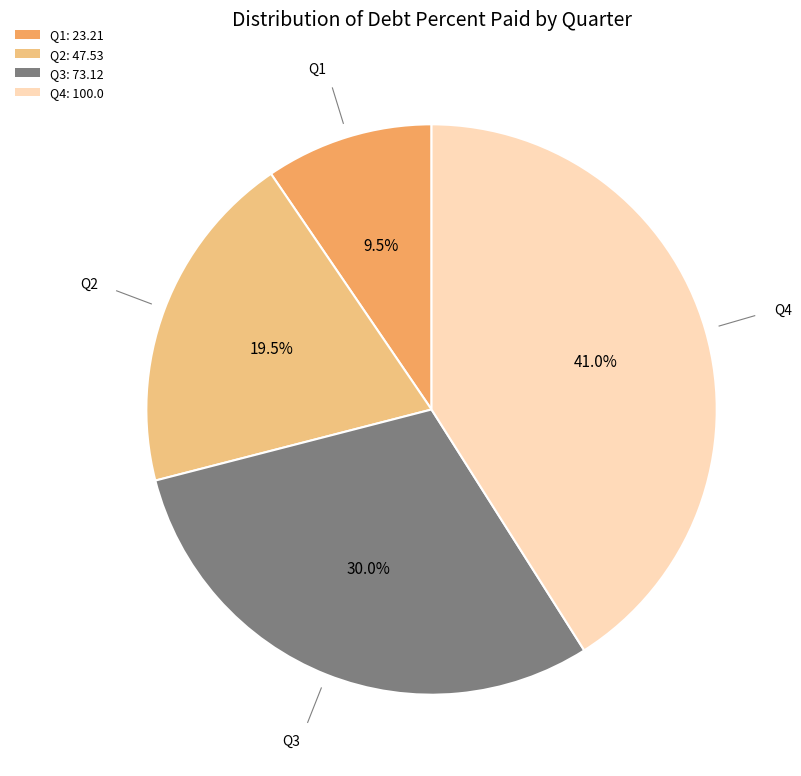

Rank the categories by value from highest to lowest.

Q4: 100.0, Q3: 73.12, Q2: 47.53, Q1: 23.21